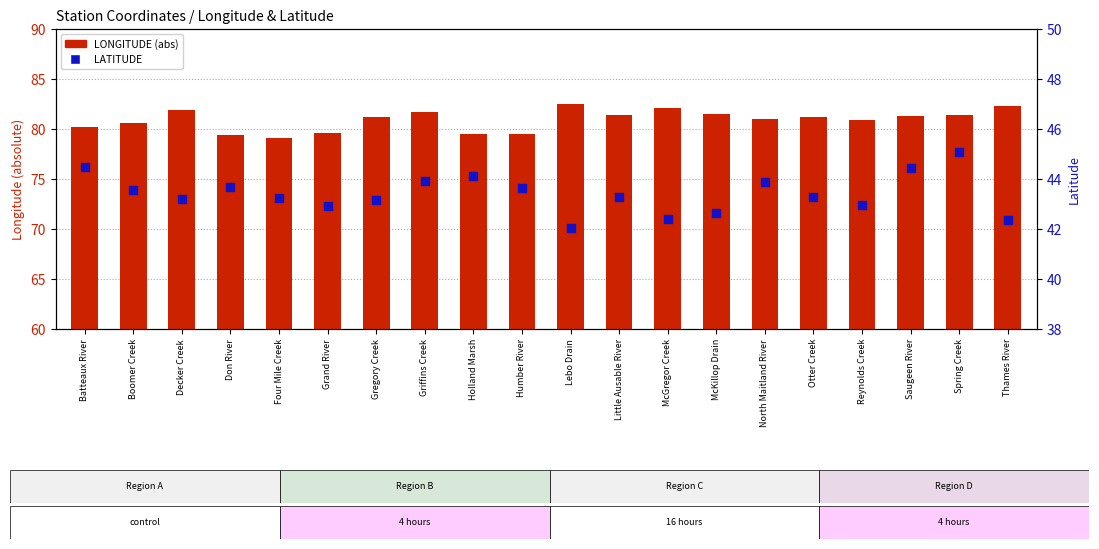

Which series contains the lowest Y value?

LATITUDE